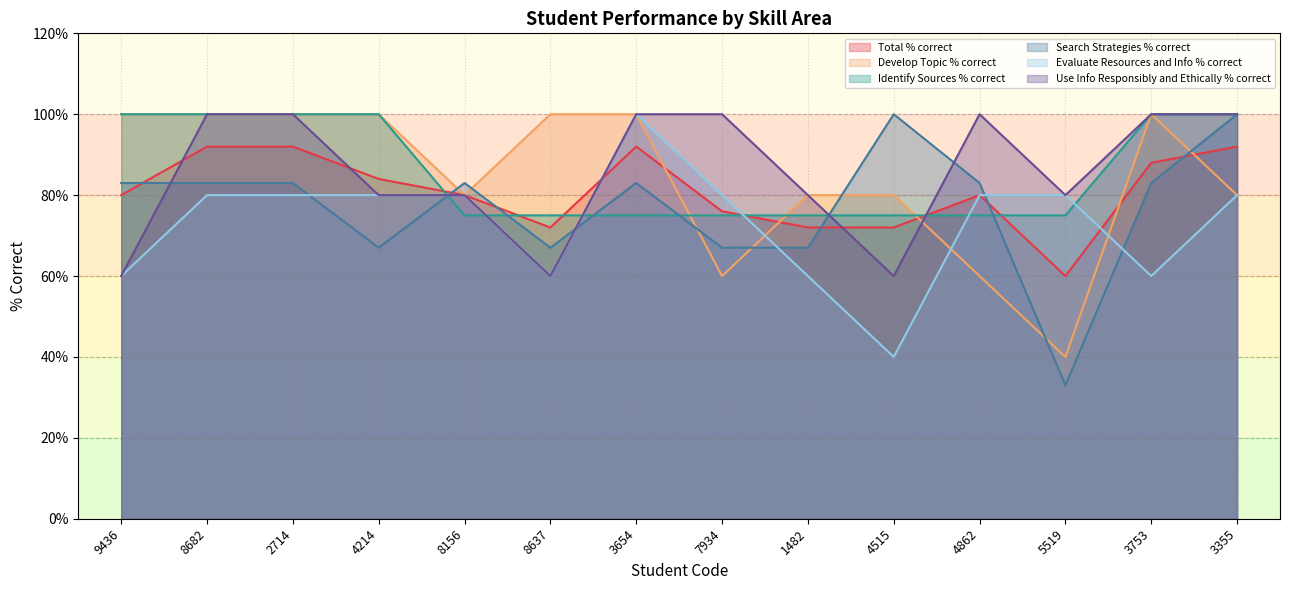

At 2714, list the series in order from smallest to largest.

Evaluate Resources and Info % correct, Search Strategies % correct, Total % correct, Develop Topic % correct, Identify Sources % correct, Use Info Responsibly and Ethically % correct